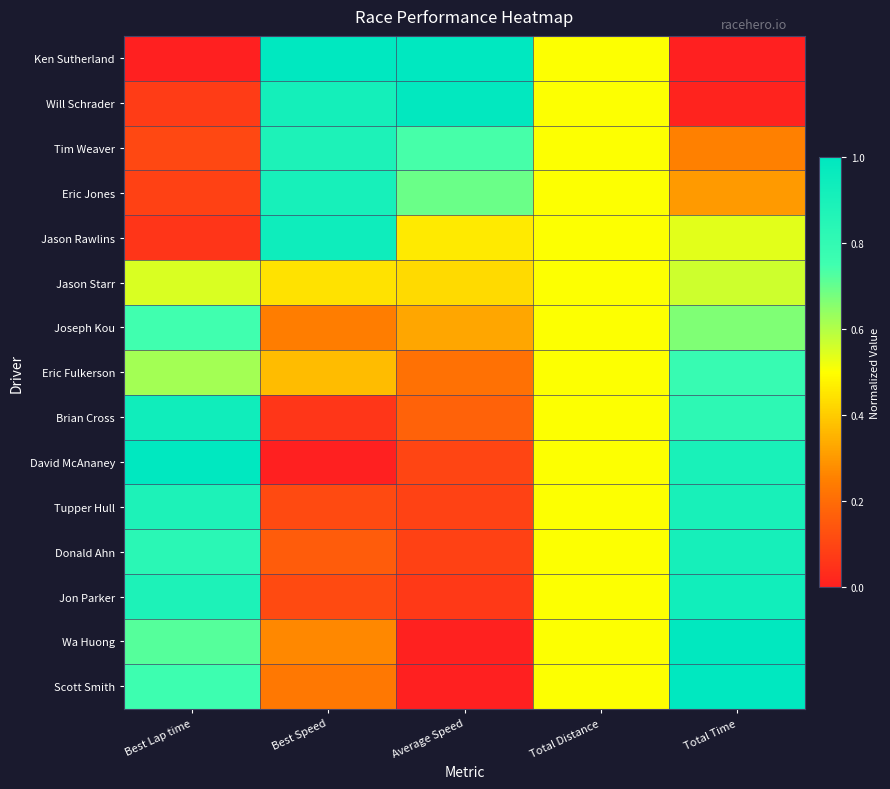

Rank the series by their maximum value, from highest to lowest.

Ken Sutherland, David McAnaney, Scott Smith, Wa Huong, Will Schrader, Jason Rawlins, Brian Cross, Jon Parker, Donald Ahn, Eric Jones, Tupper Hull, Tim Weaver, Eric Fulkerson, Joseph Kou, Jason Starr